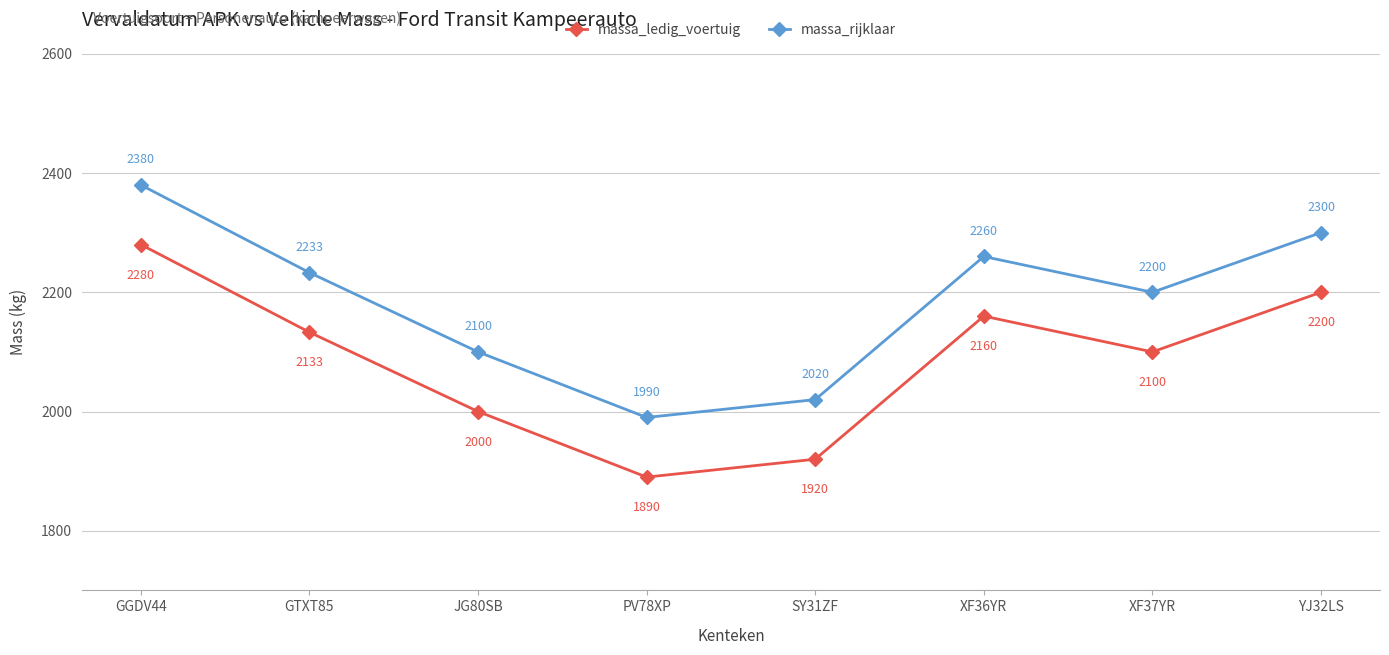

What is the minimum value shown in the chart?

1890